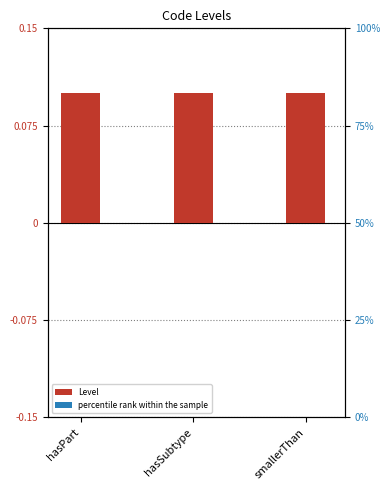

At how many categories does at least one series exceed 0?

3